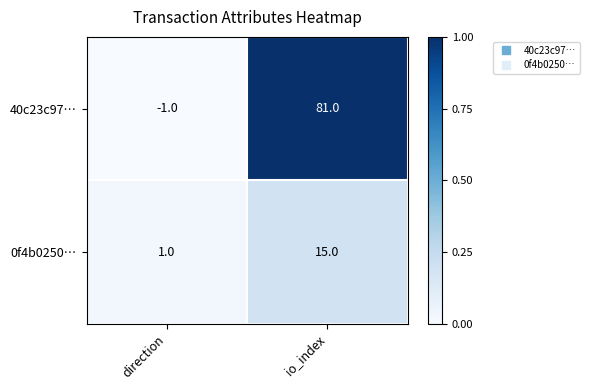

True or false: 0f4b0250… has a value of 15 at io_index.

True